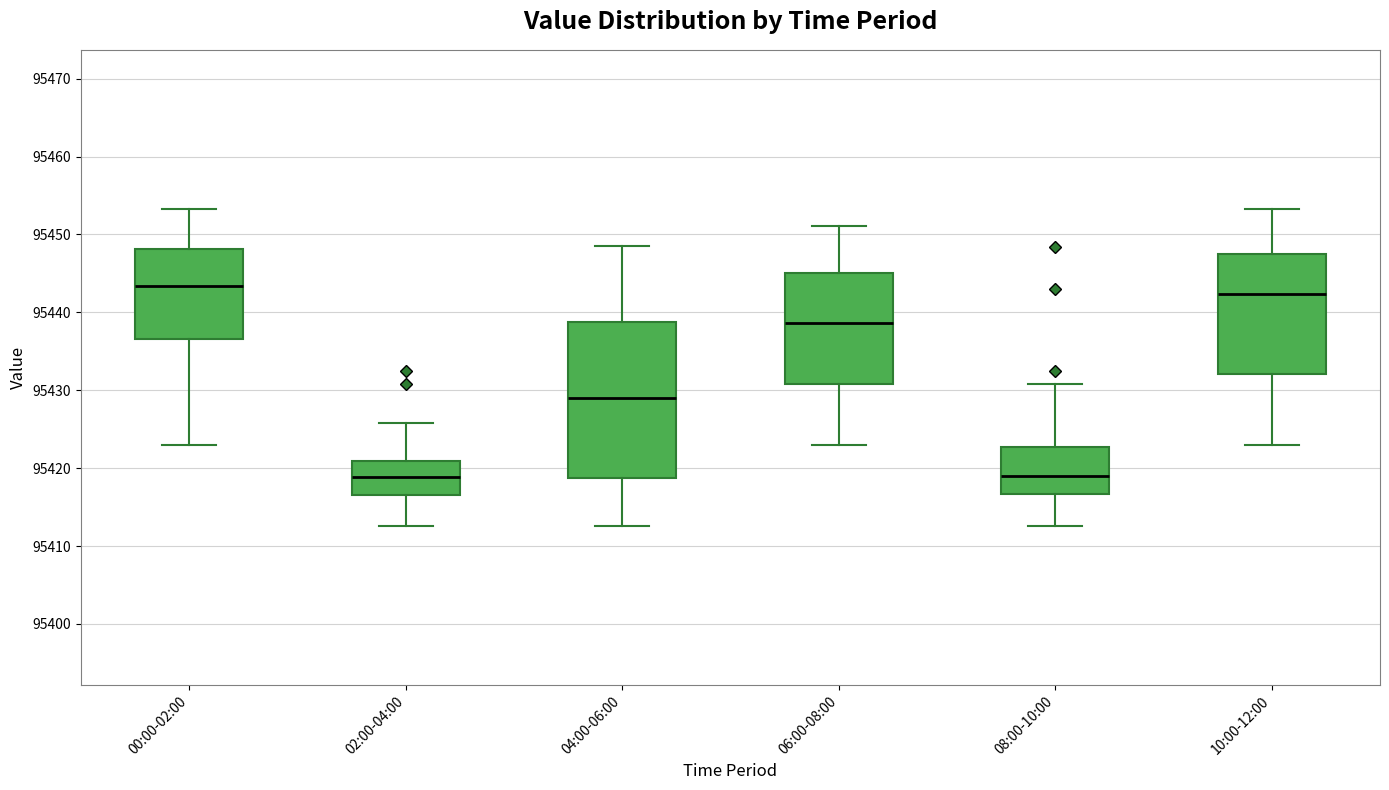

Reading left to right, read every box against the y-axis: the position of its median line, the range the box covers, and the ends of its whiskers. The values are not printed on the chart, so give them approximately, as read against the axis.

00:00-02:00: median 95443, box 95437 to 95448, whiskers 95423 to 95453
02:00-04:00: median 95419, box 95417 to 95421, whiskers 95413 to 95426
04:00-06:00: median 95429, box 95419 to 95439, whiskers 95413 to 95449
06:00-08:00: median 95439, box 95431 to 95445, whiskers 95423 to 95451
08:00-10:00: median 95419, box 95417 to 95423, whiskers 95413 to 95431
10:00-12:00: median 95442, box 95432 to 95448, whiskers 95423 to 95453